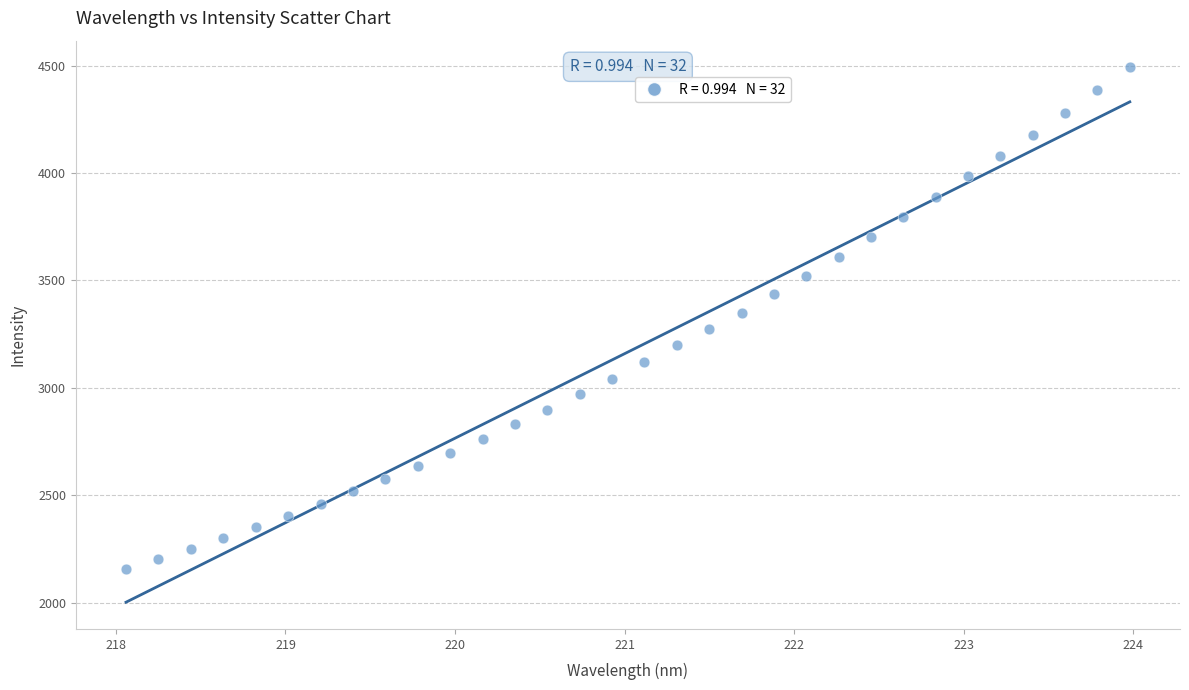

What is the range of Y values (max minus min)?

2333.3